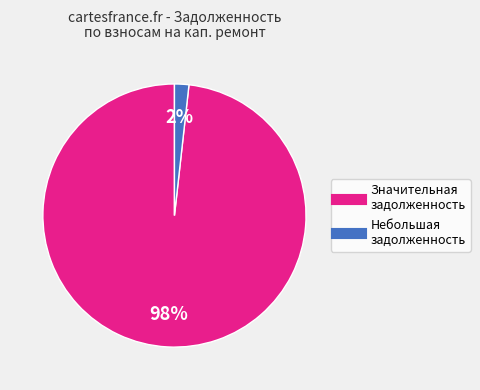

Does any single category account for the majority?

Yes